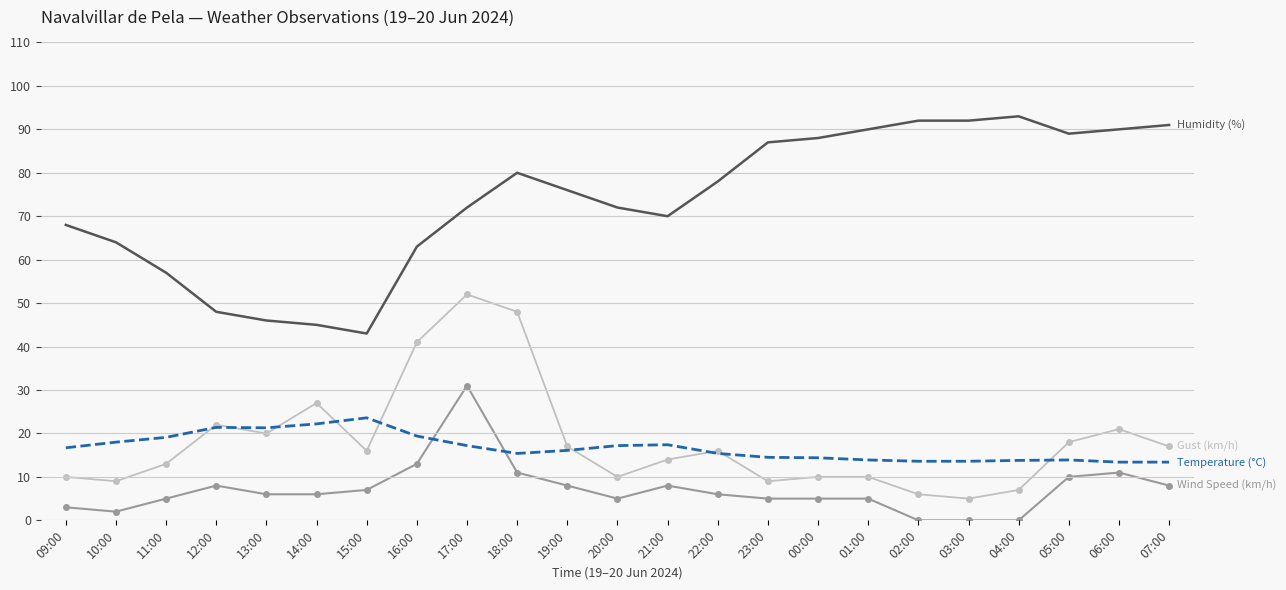

What is the total value across all series at 18:00?

154.4